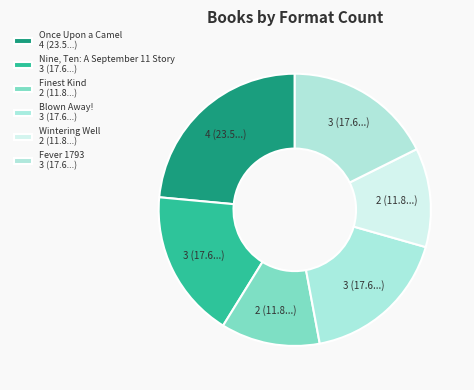

What is the ratio of the value at Wintering Well to the value at Nine, Ten: A September 11 Story?

0.7